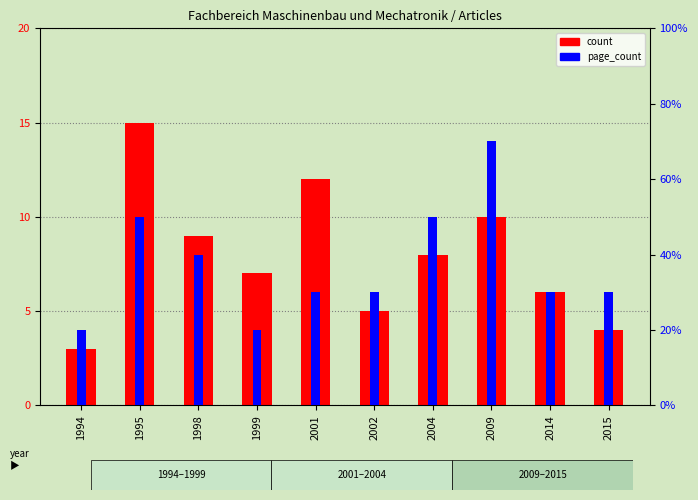

Count the page_count values in the range 3 to 5.

7